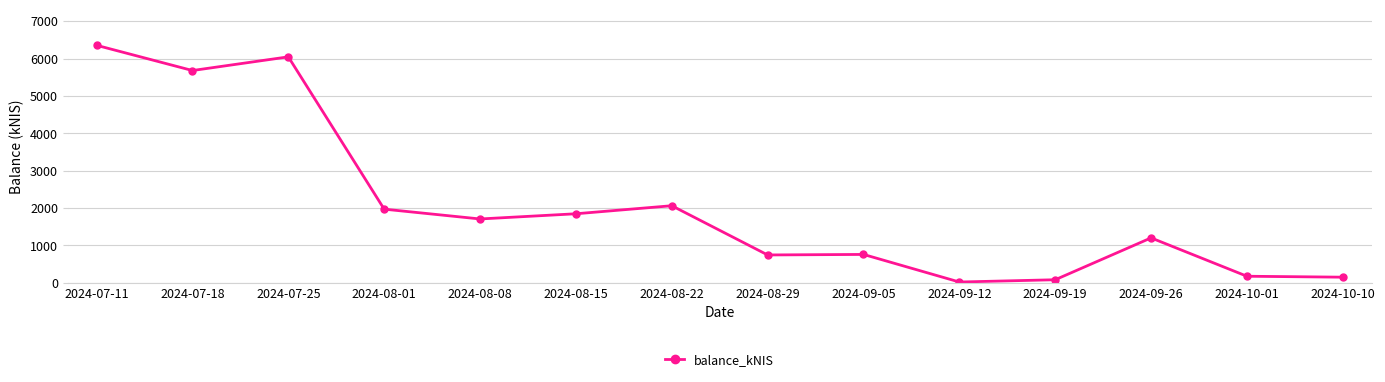

What is the ratio of the value at 2024-07-18 to the value at 2024-09-26?

4.7